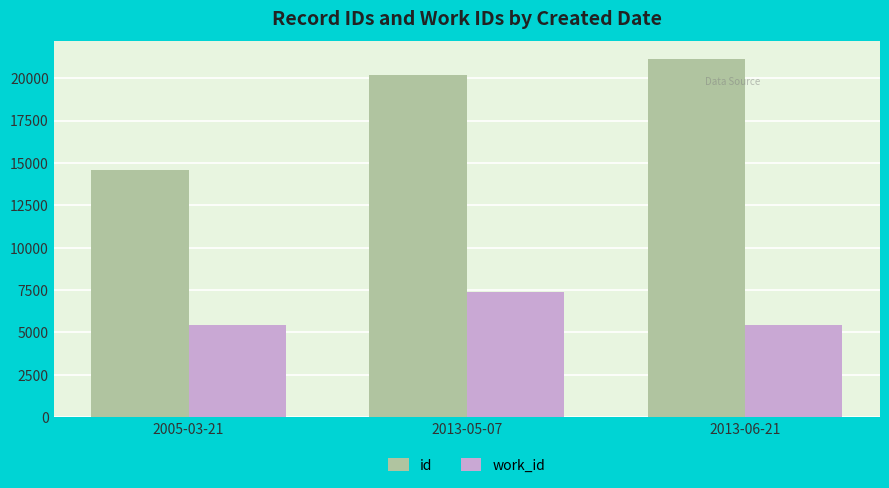

The value of id at 2013-05-07 is 20160. True or false?

True